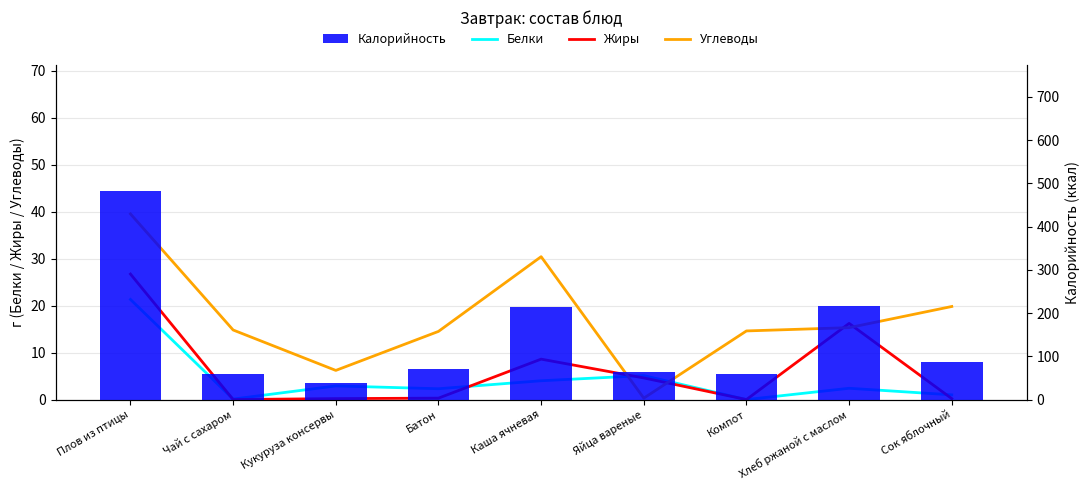

What position from the right is Кукуруза консервы?

7